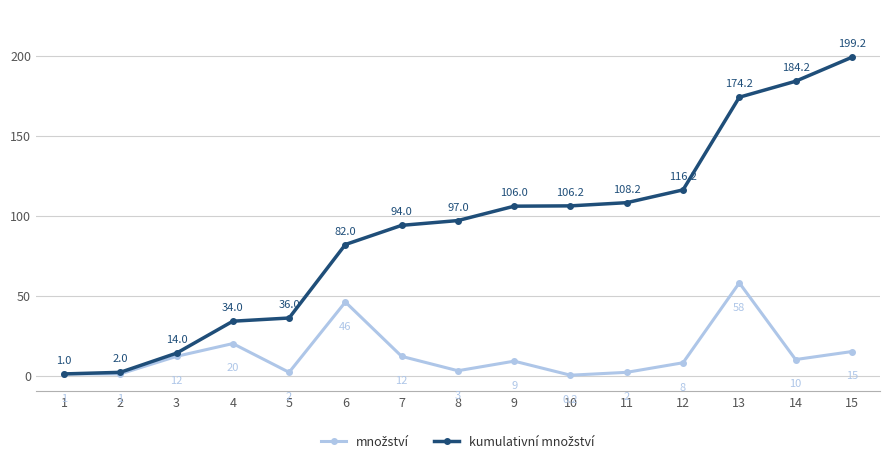

At how many categories does at least one series exceed 154?

3